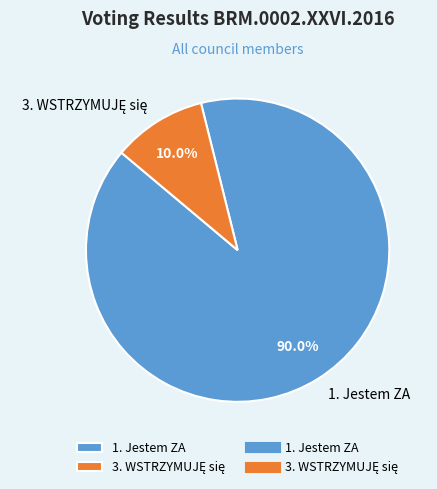

How much of the chart is everything except 1. Jestem ZA?

10.0%